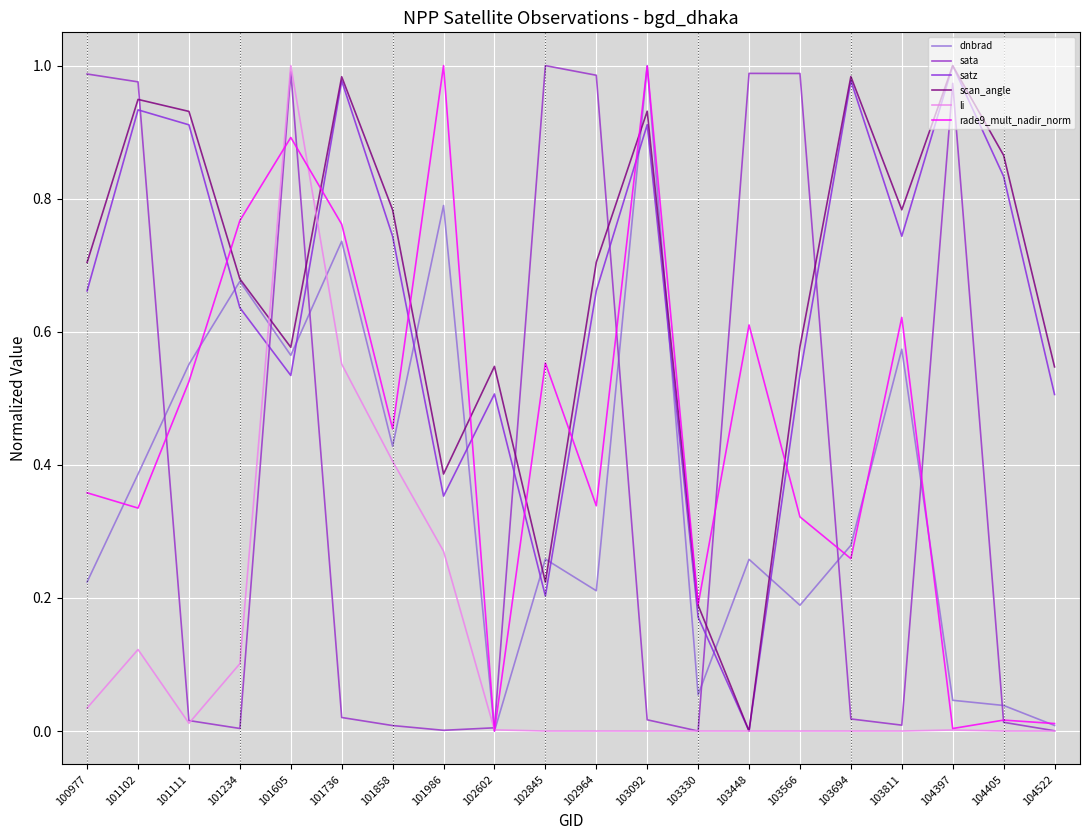

After their last crossing, which series has the higher values: sata or rade9_mult_nadir_norm?

rade9_mult_nadir_norm